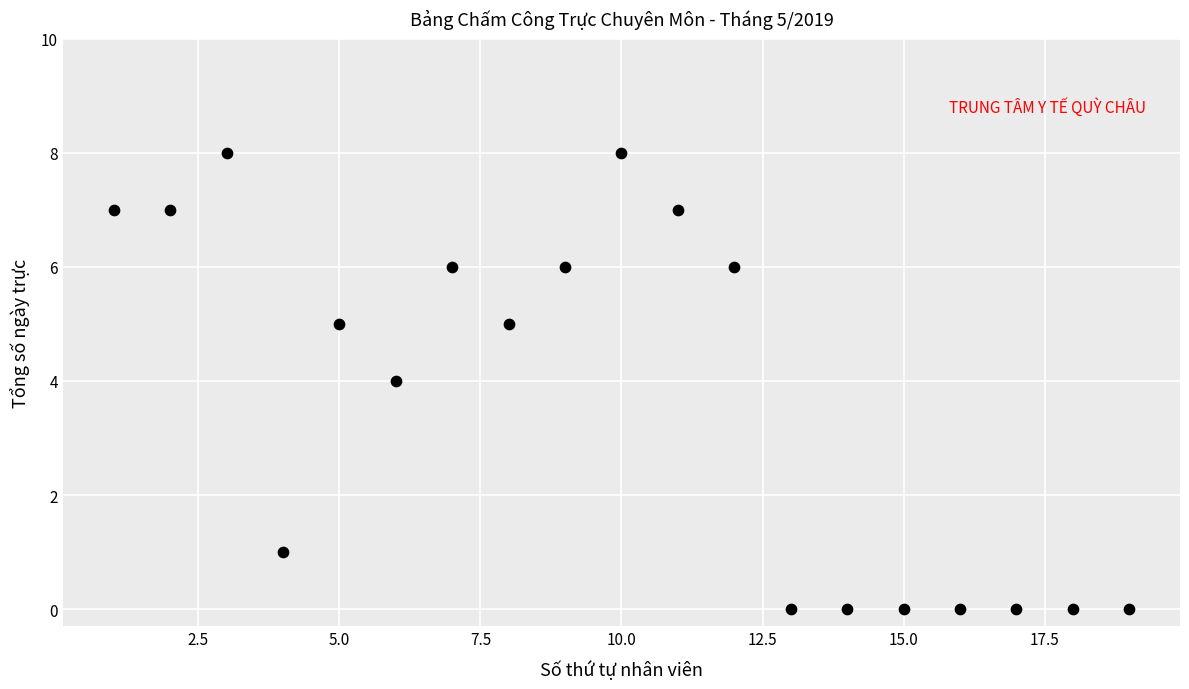

What is the range of X values (max minus min)?

18